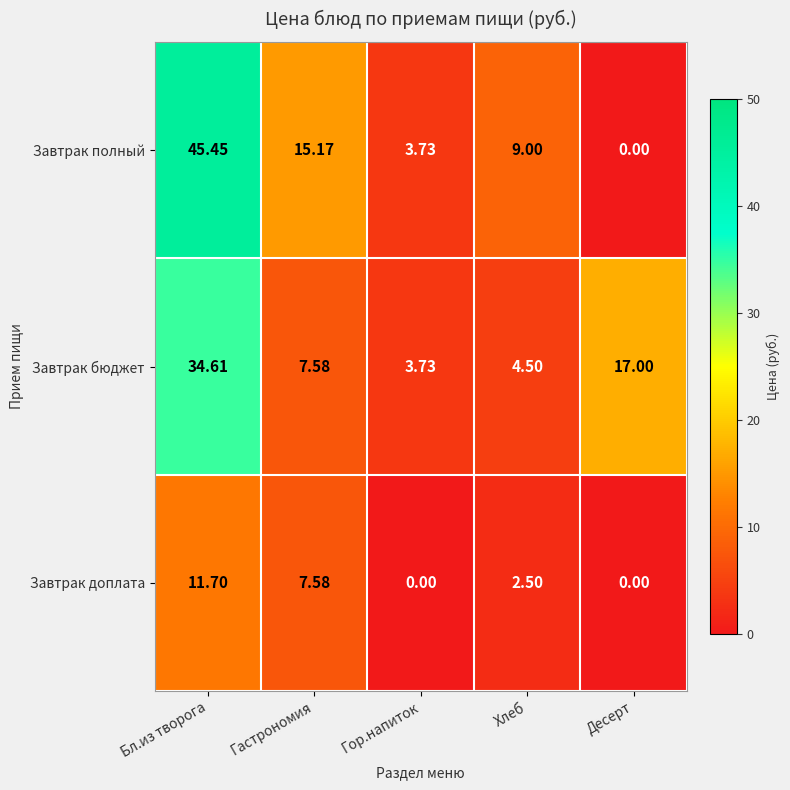

Which label corresponds to the largest value in the chart?

Бл.из творога